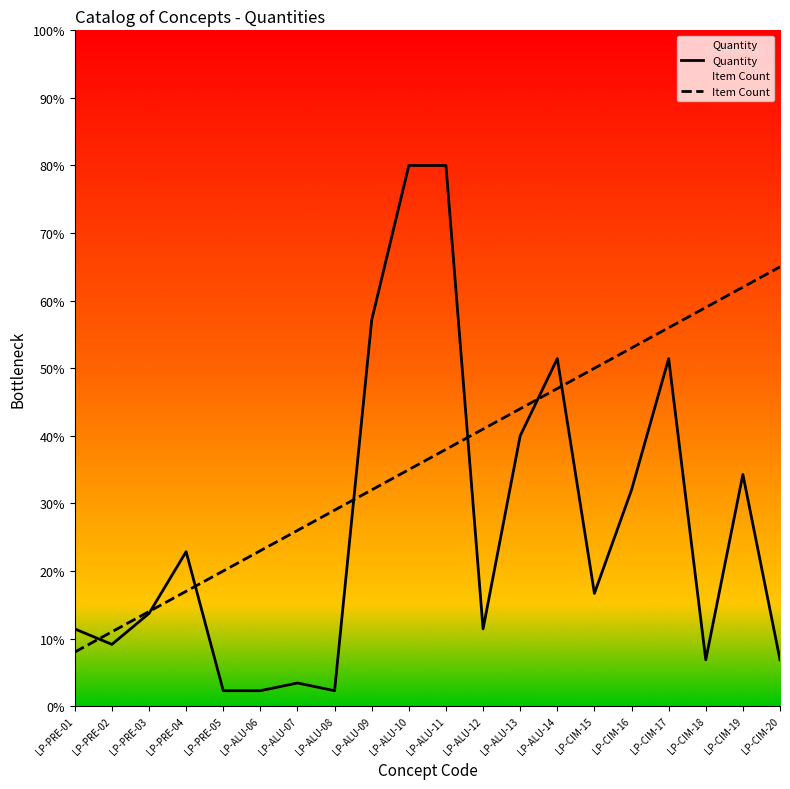

Between which two adjacent categories do Quantity and Item Count first intersect?

LP-PRE-01 and LP-PRE-02